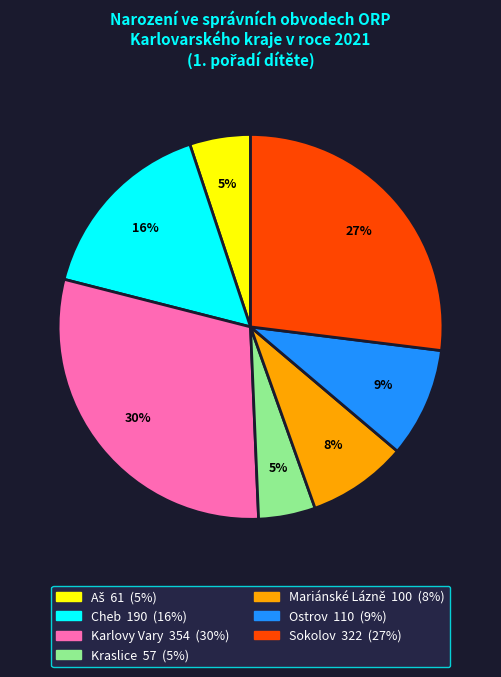

Between Sokolov and Ostrov, which is larger?

Sokolov